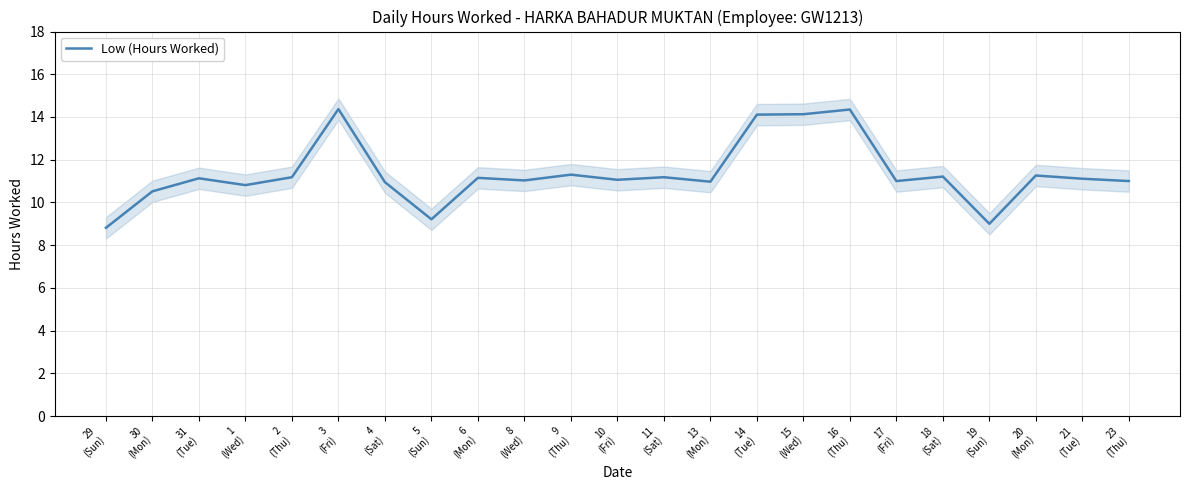

The chart shows a value of 15.4 at 8
(Wed). True or false?

False